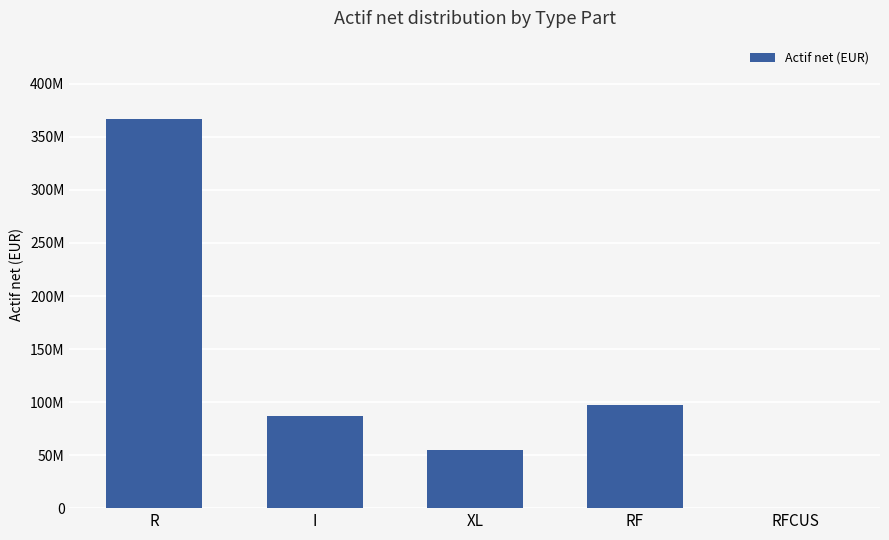

What is the change in value from R to XL?

-312323739.2